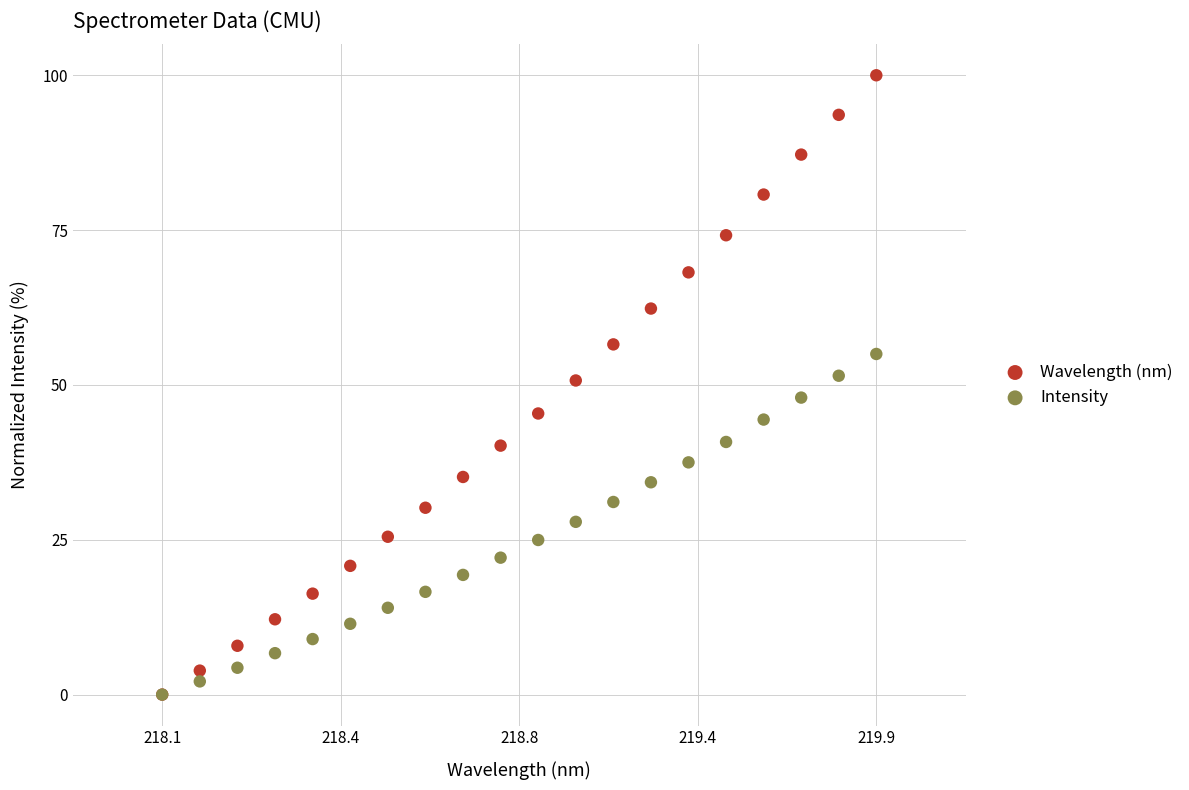

What are all the series names shown in the legend?

Wavelength (nm), Intensity